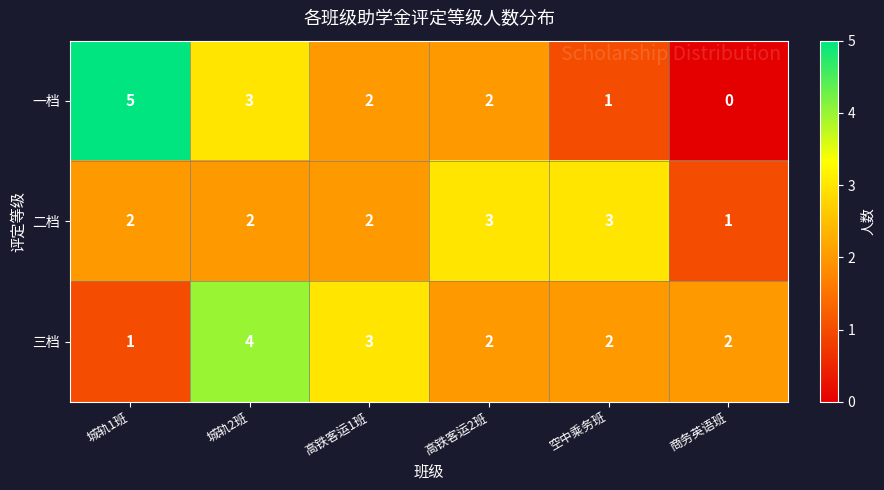

List the series in order of their peak value, lowest first.

二档, 三档, 一档